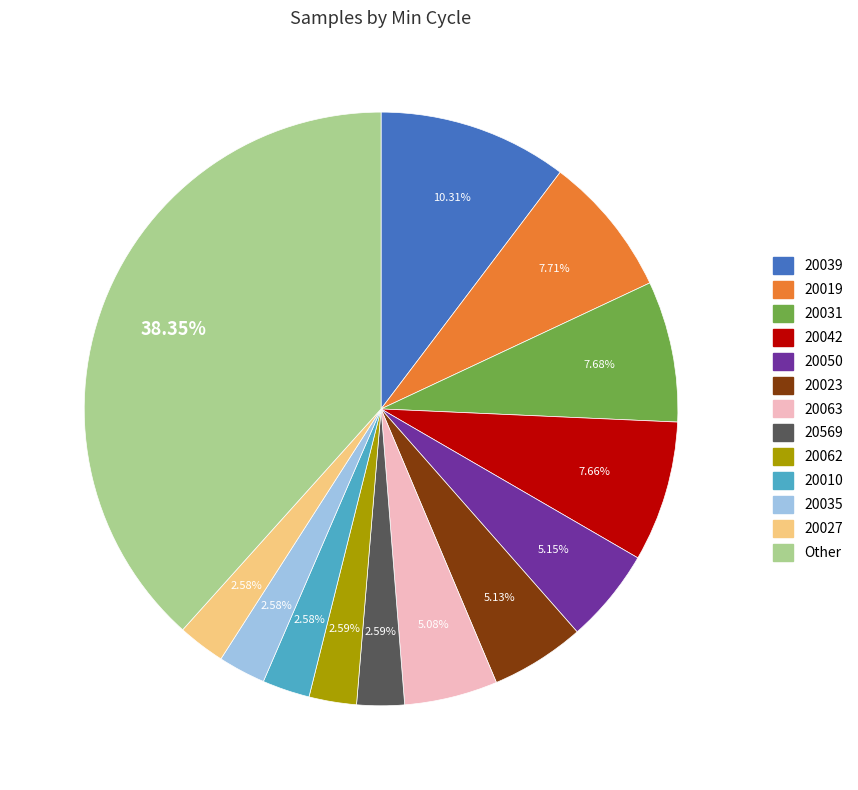

Is there any slice that represents more than half of the pie?

No